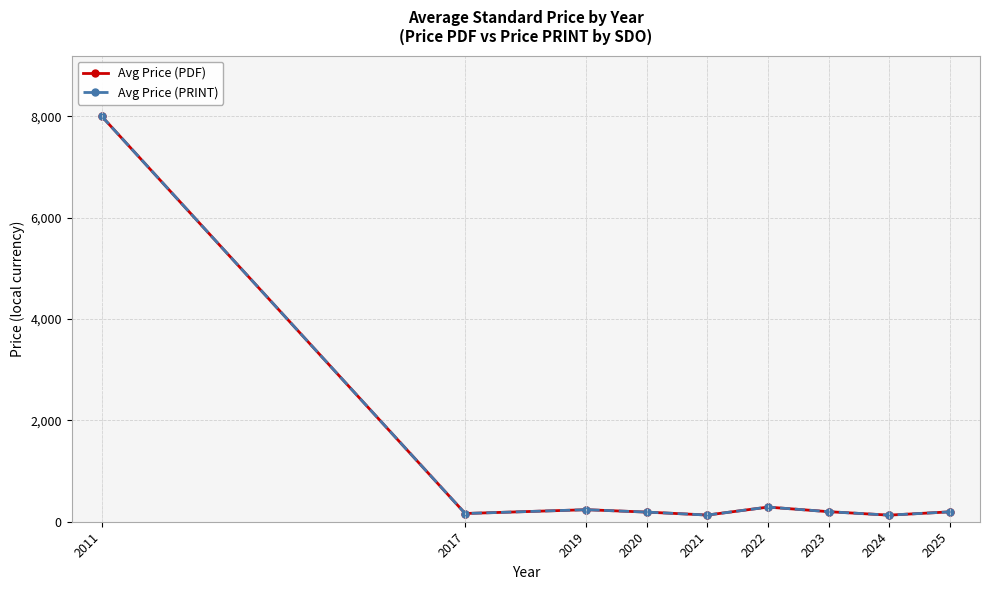

What are all the series names shown in the legend?

Avg Price (PDF), Avg Price (PRINT)